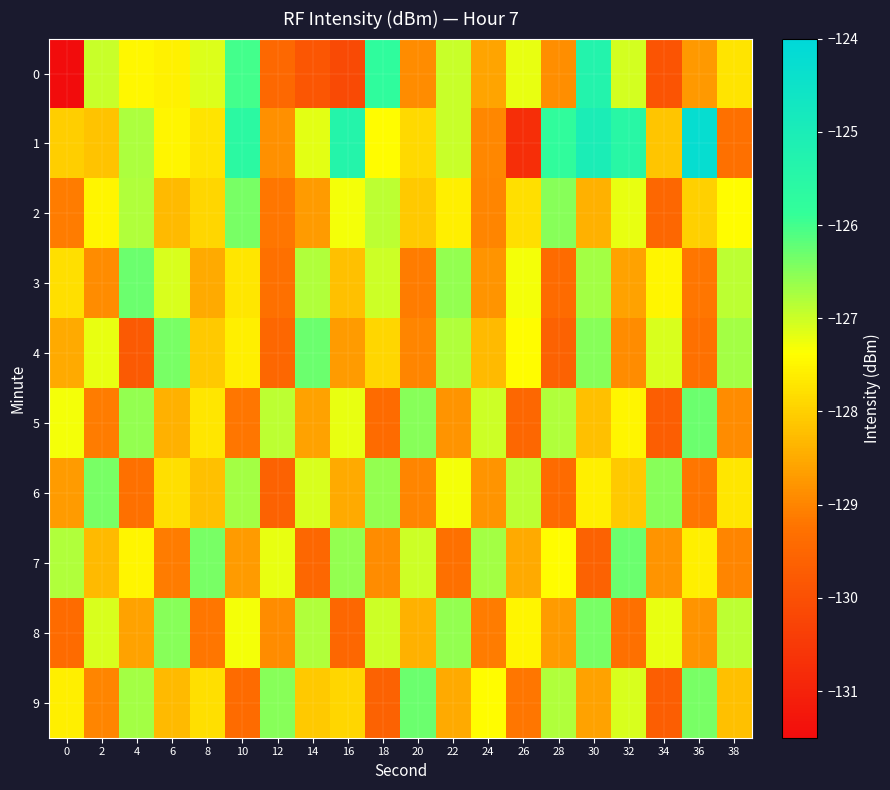

Which series has the largest total across all categories?

1